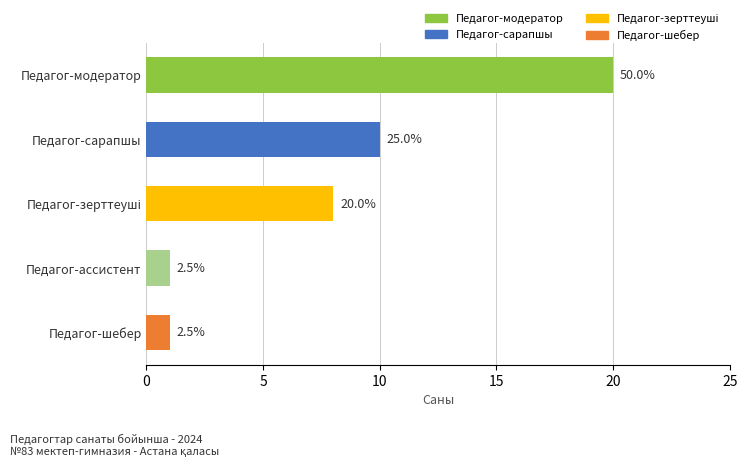

Are the bars horizontal?

Yes